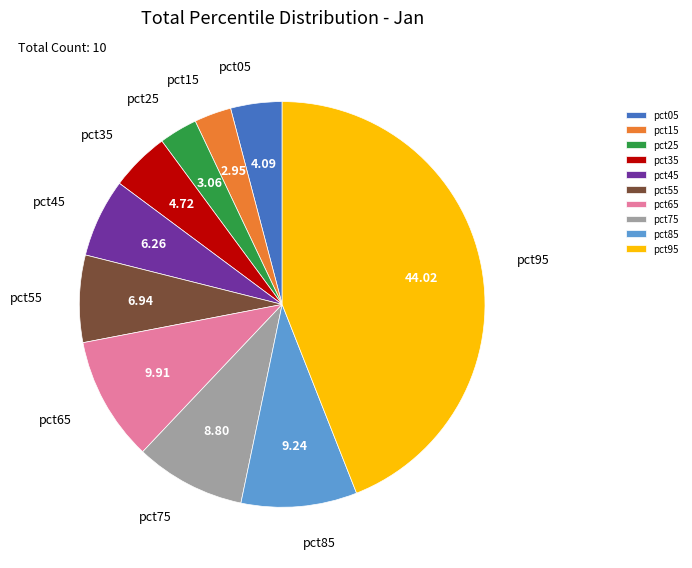

Which category has the biggest portion of the pie?

pct95